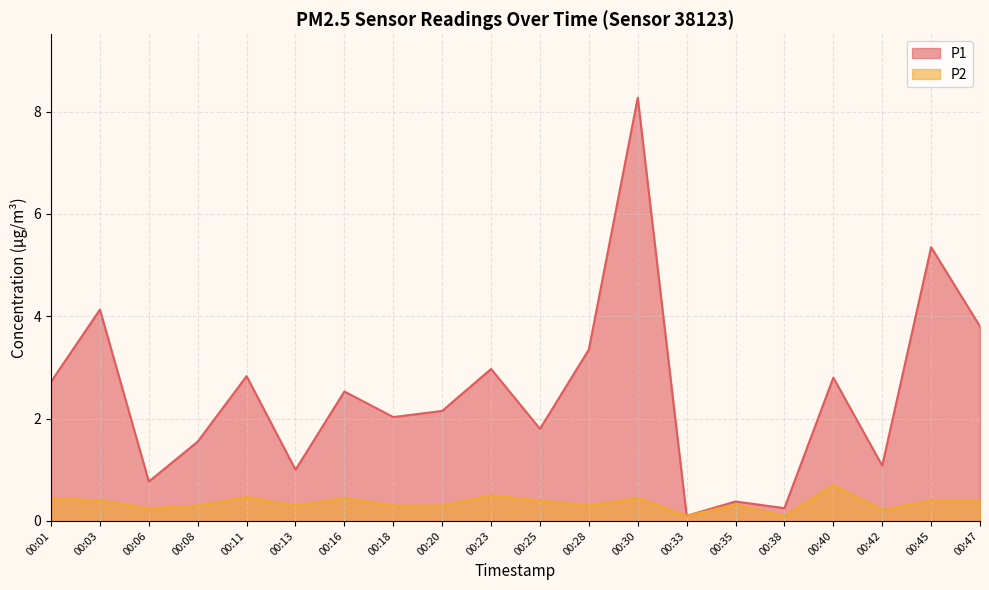

How many interior local valleys does the P1 series have?

7